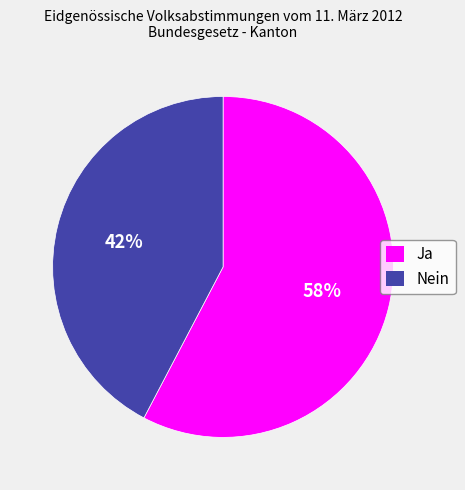

True or false: Ja accounts for 58% of the total.

True